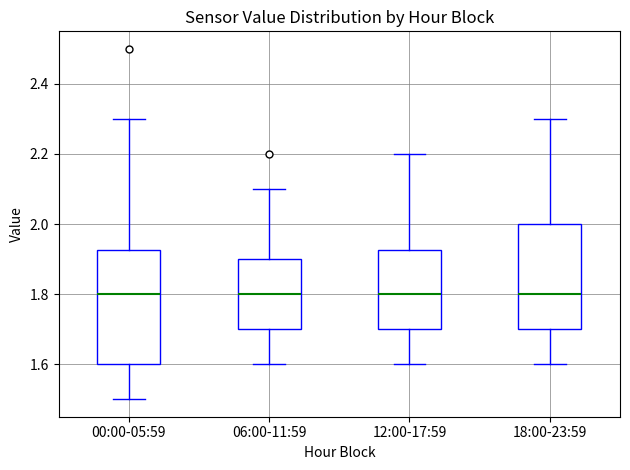

Reading left to right, transcribe this box plot: for each box, give where its median line is, the range the box spans, and where its two whiskers end, as read against the y-axis. The values are not printed on the chart, so give them approximately, as read against the axis.

00:00-05:59: median 1.80, box 1.60 to 1.92, whiskers 1.50 to 2.30
06:00-11:59: median 1.80, box 1.70 to 1.90, whiskers 1.60 to 2.10
12:00-17:59: median 1.80, box 1.70 to 1.92, whiskers 1.60 to 2.20
18:00-23:59: median 1.80, box 1.70 to 2.00, whiskers 1.60 to 2.30